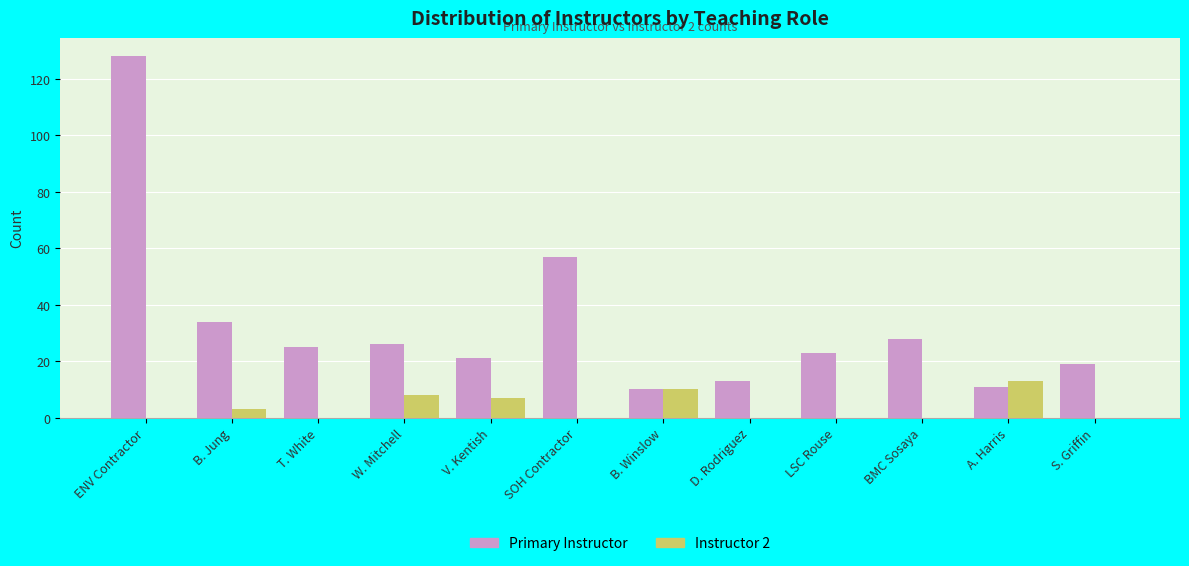

What is the spread (max minus min) of values at LSC Rouse?

23